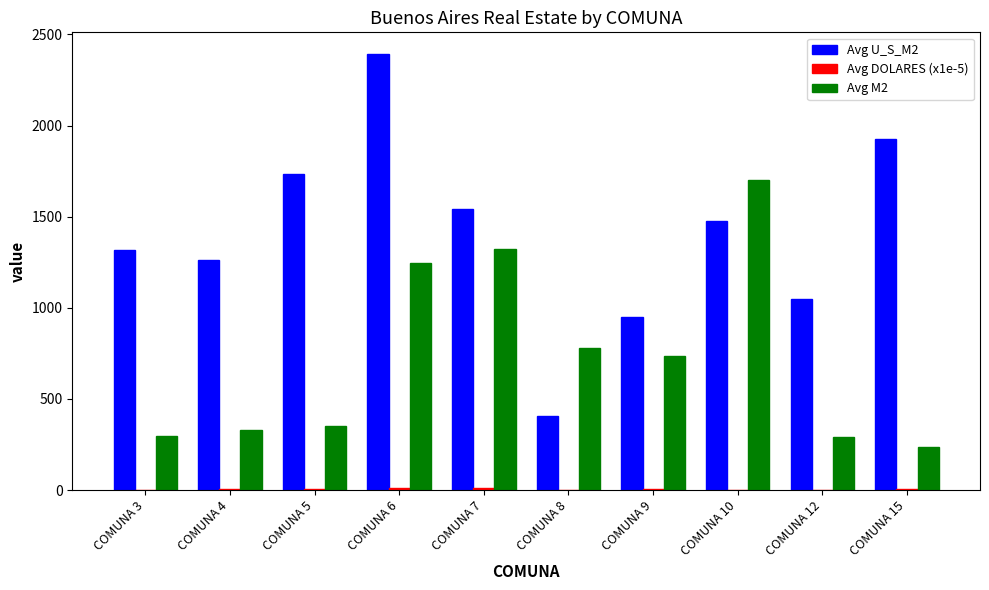

What is the sum of all Avg M2 values?

7298.1